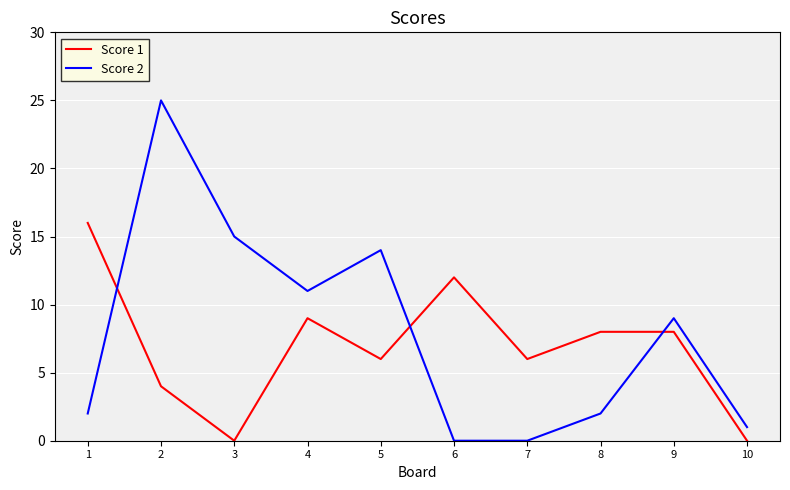

At which category is the sum across all series the highest?

2